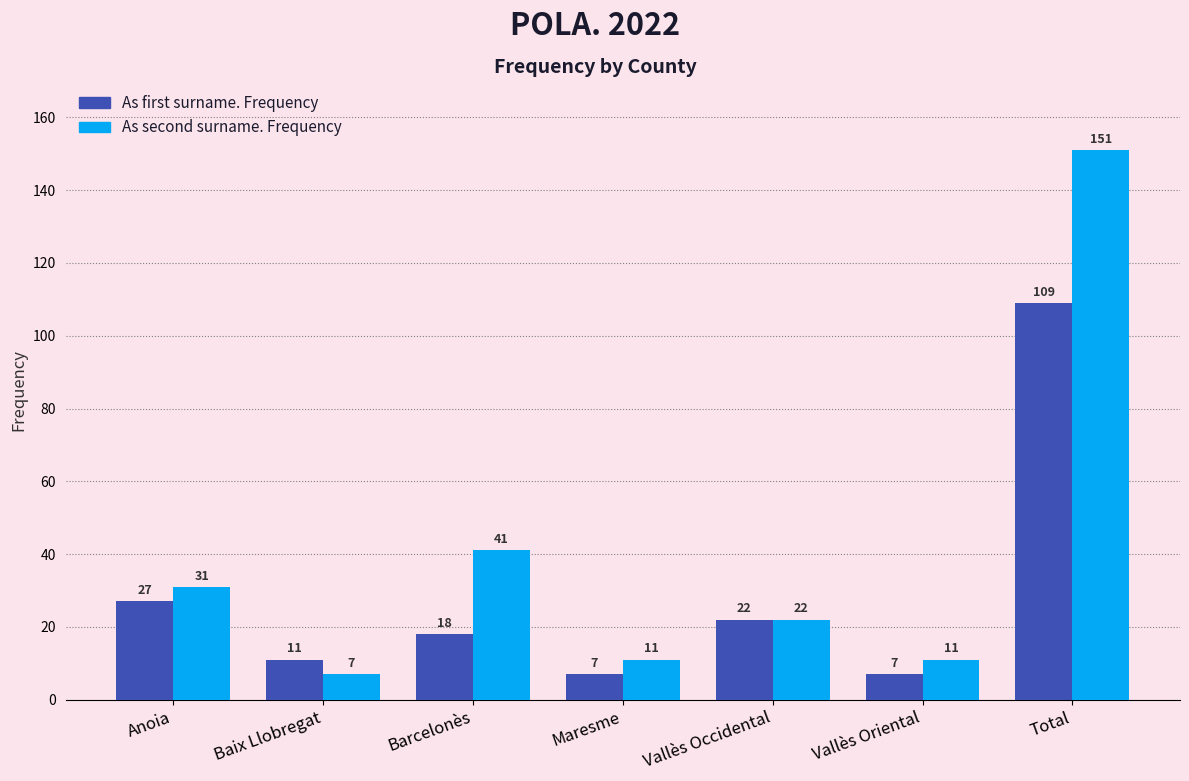

What is the average value of the As second surname. Frequency series?

39